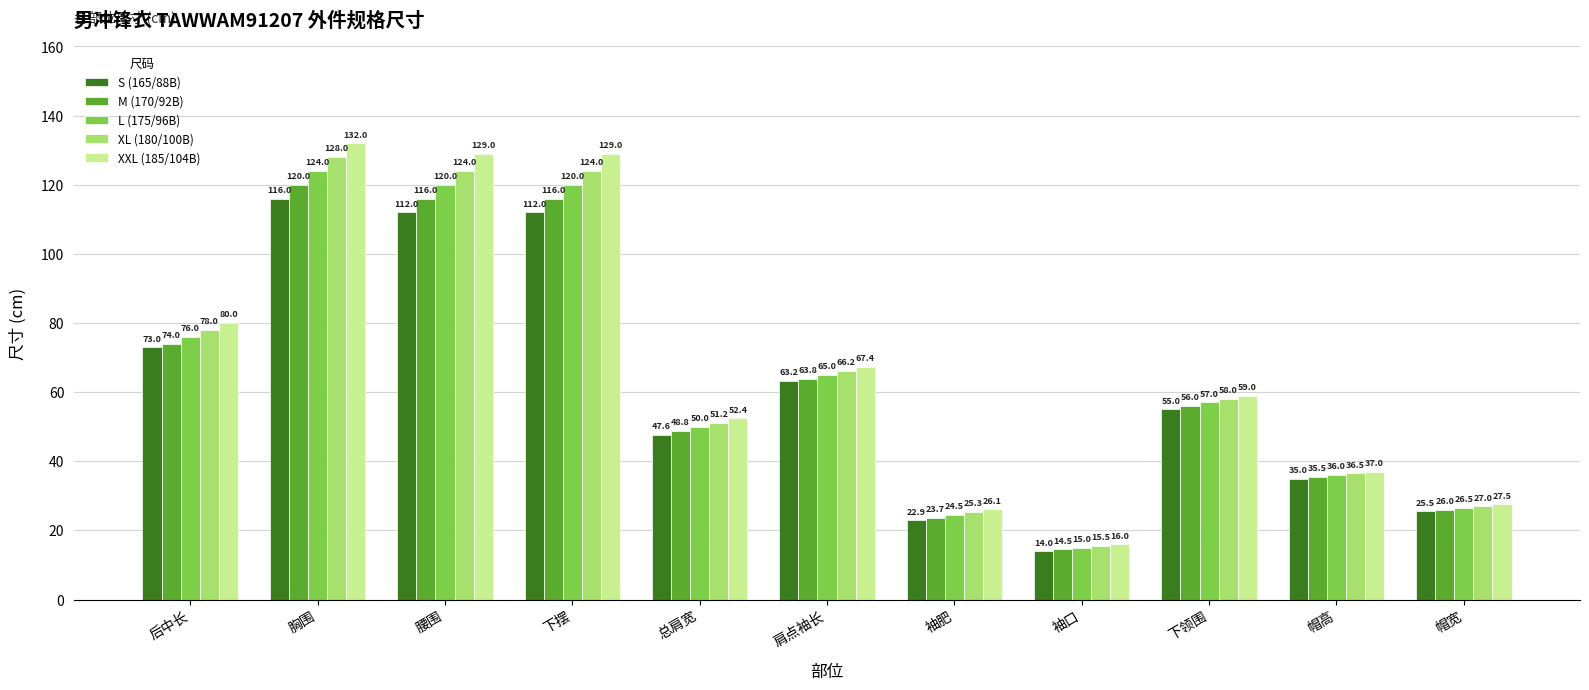

What is the sum of all L (175/96B) values?

714.0